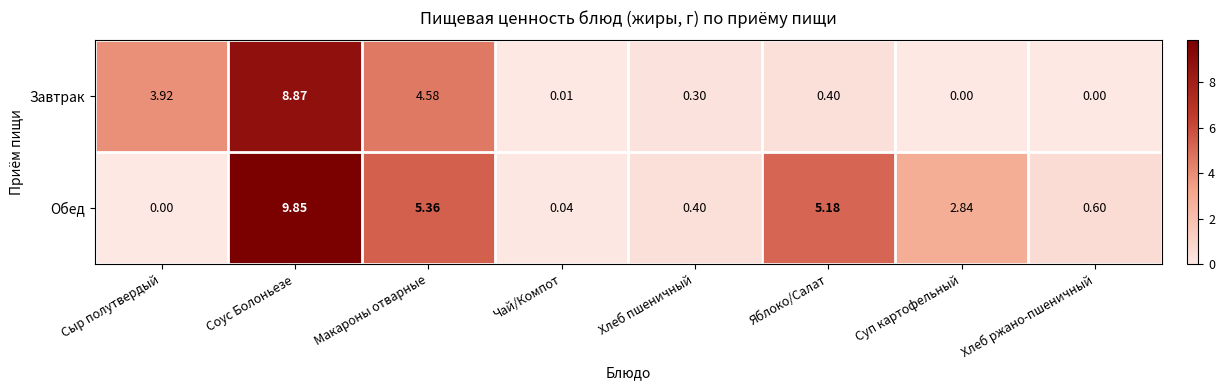

Which series has the largest total across all categories?

Обед